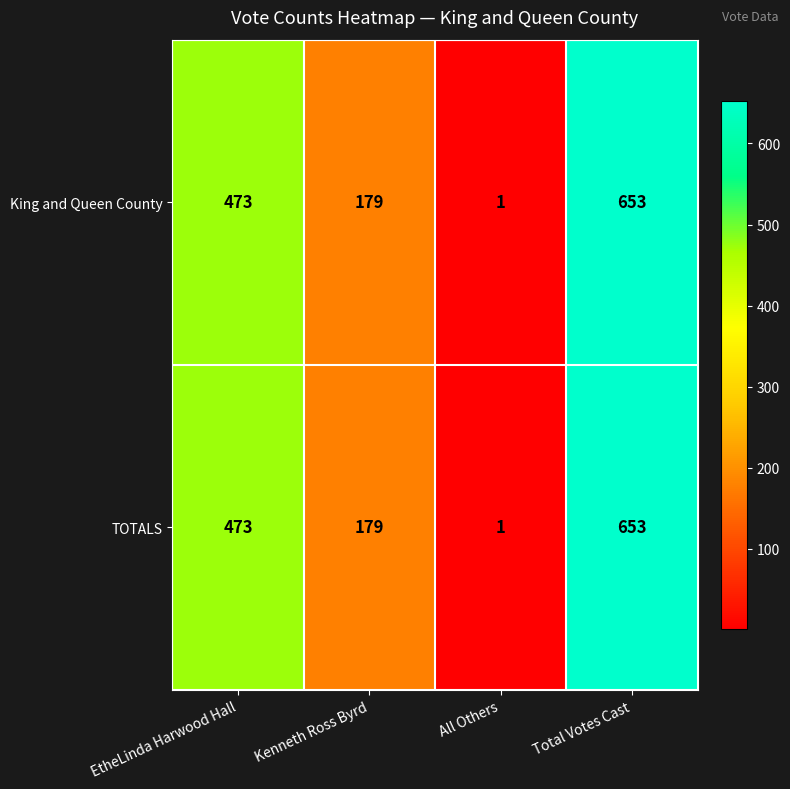

What value does the King and Queen County series have at Kenneth Ross Byrd, to the nearest 50?

200